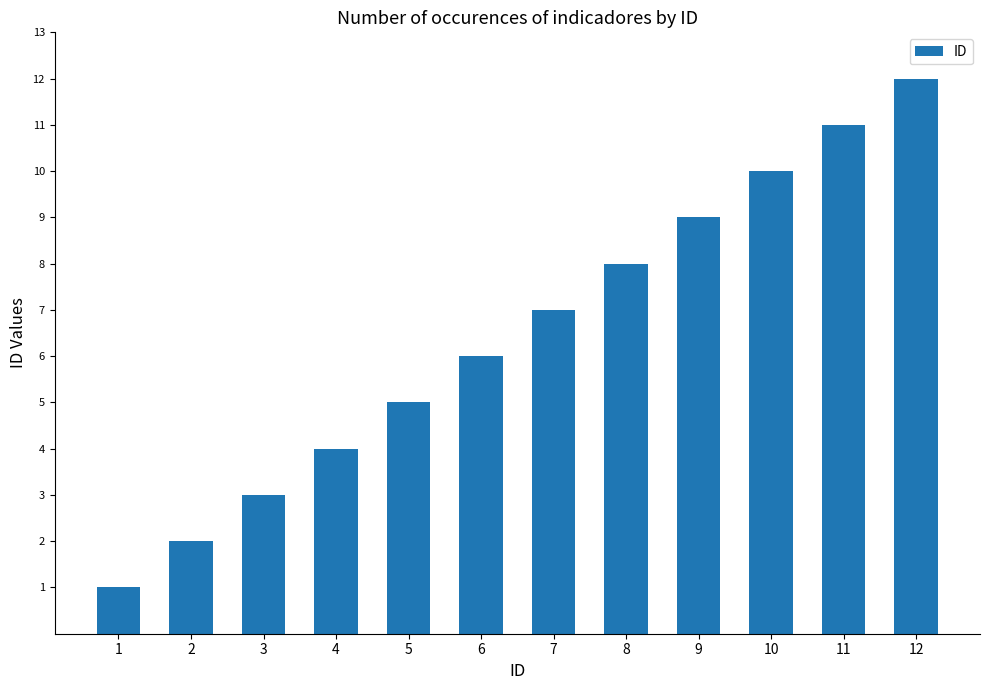

What is the value of the 9th bar from the left?

9